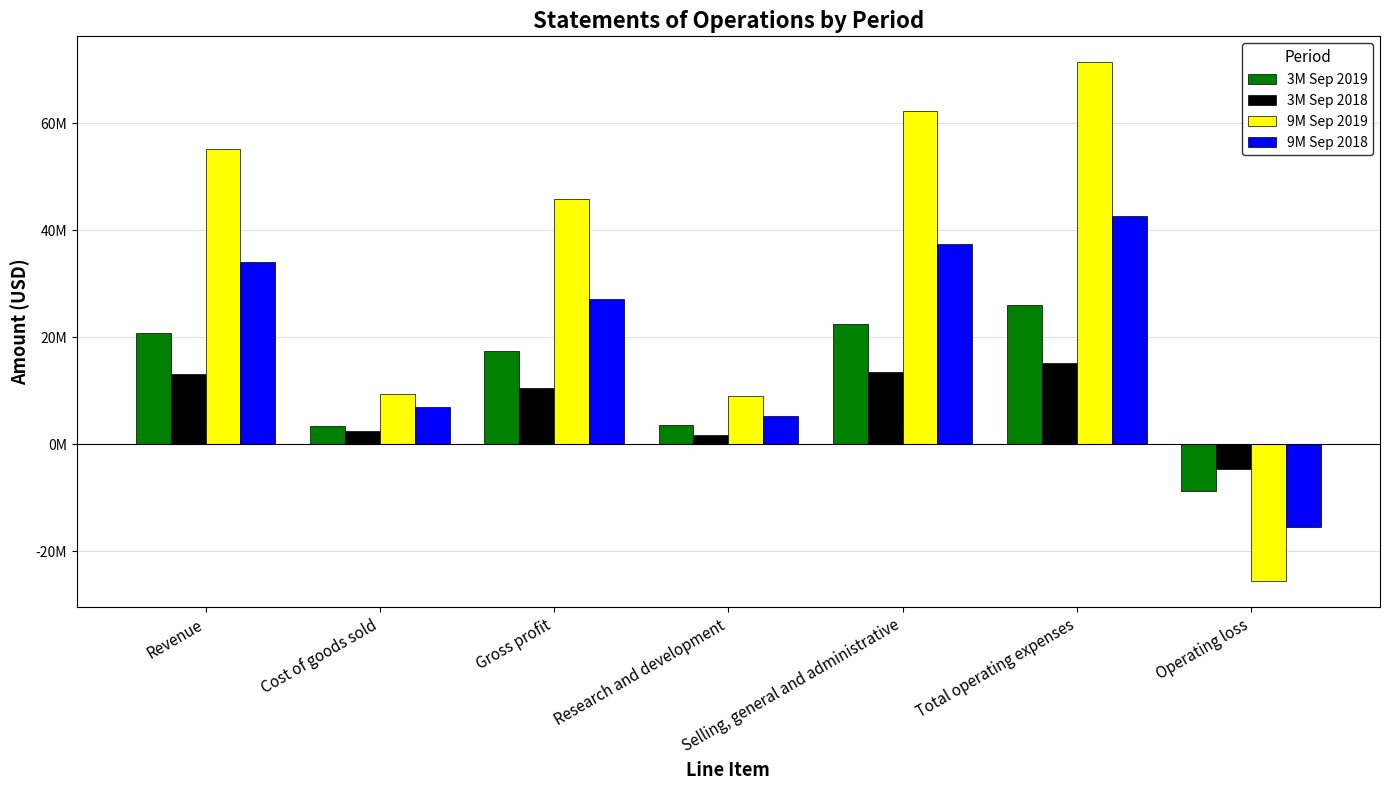

What is the average value of the 9M Sep 2019 series?

32481714